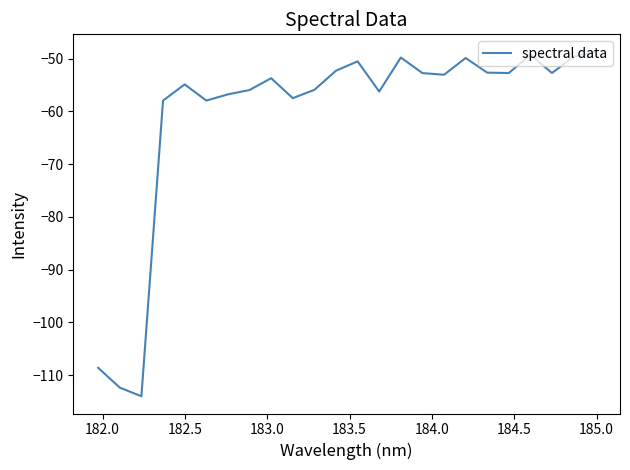

What is the difference between the maximum and minimum values?

65.4